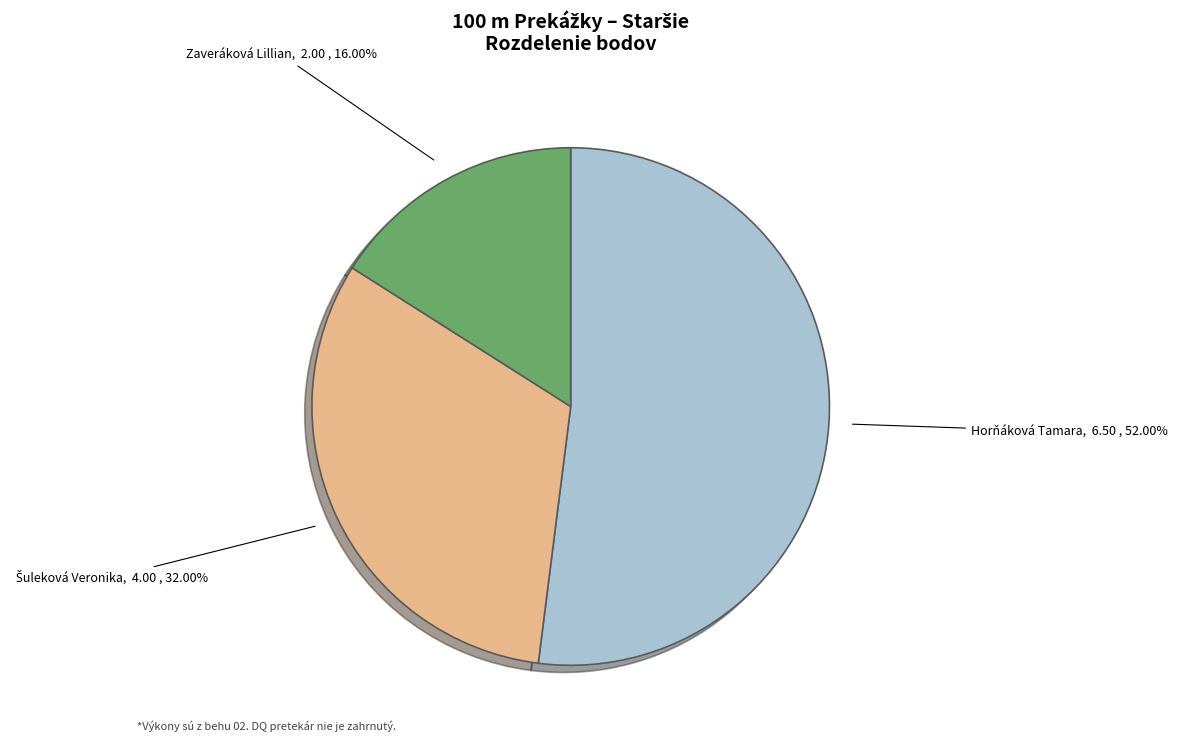

What is the majority slice?

Horňáková Tamara